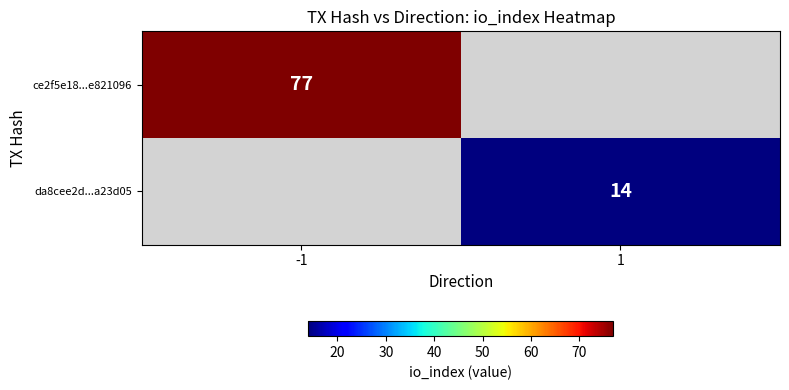

The da8cee2d...a23d05 series shows 20 at 1. True or false?

False